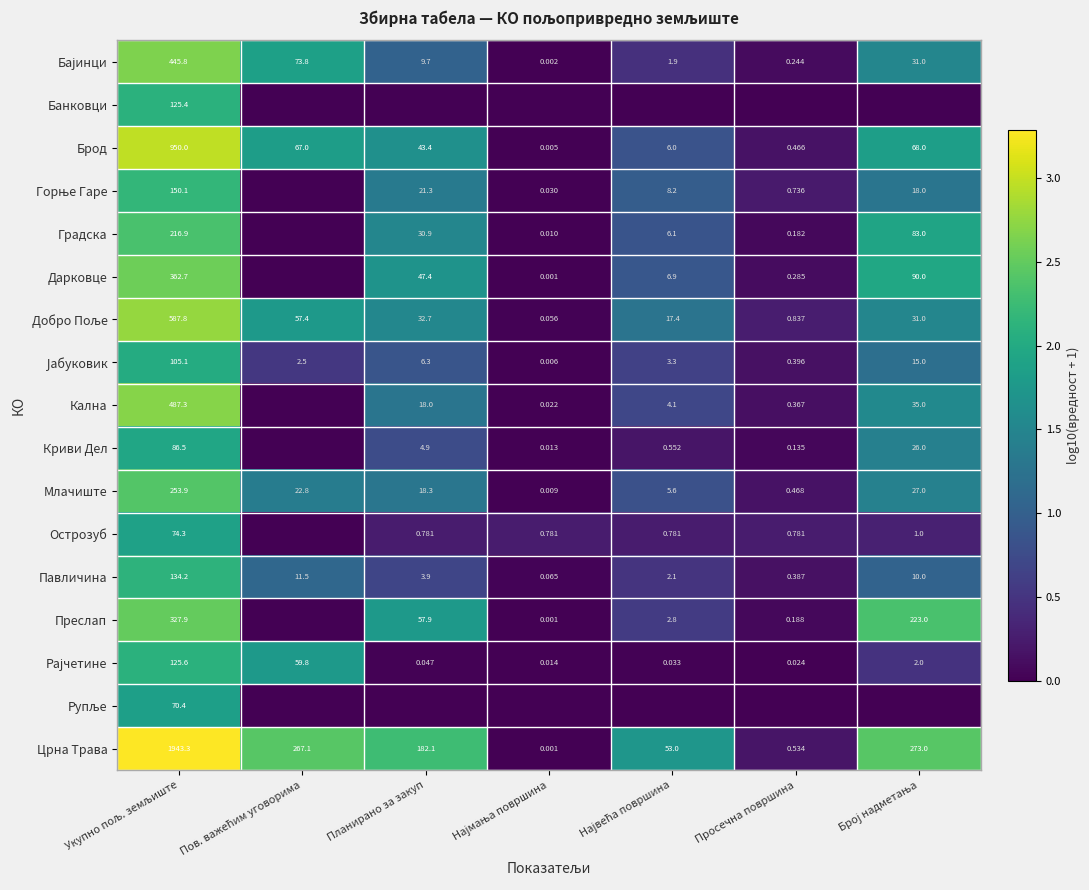

Which series has the largest total across all categories?

Црна Трава